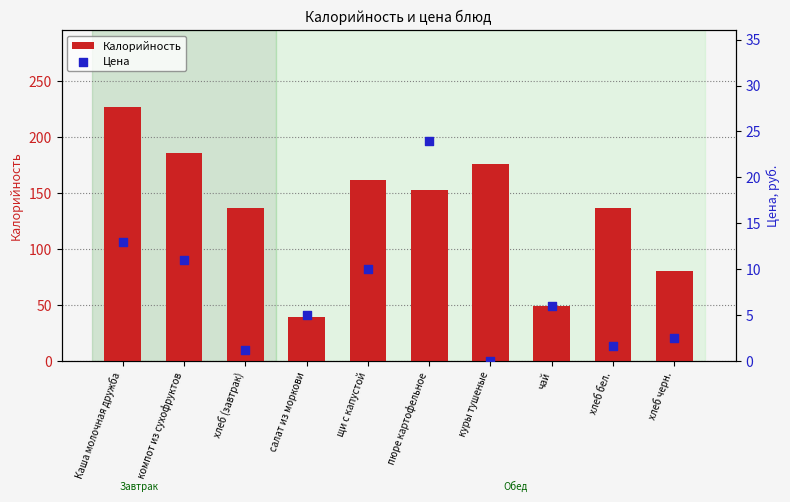

At how many categories does at least one series exceed 77?

8